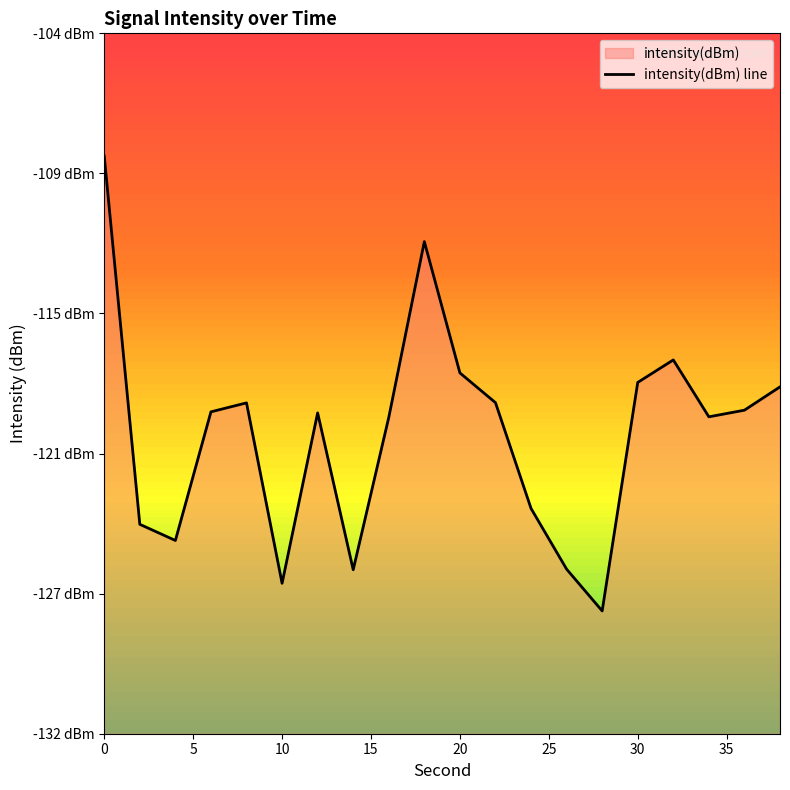

The value at 4 is -188.8. True or false?

False